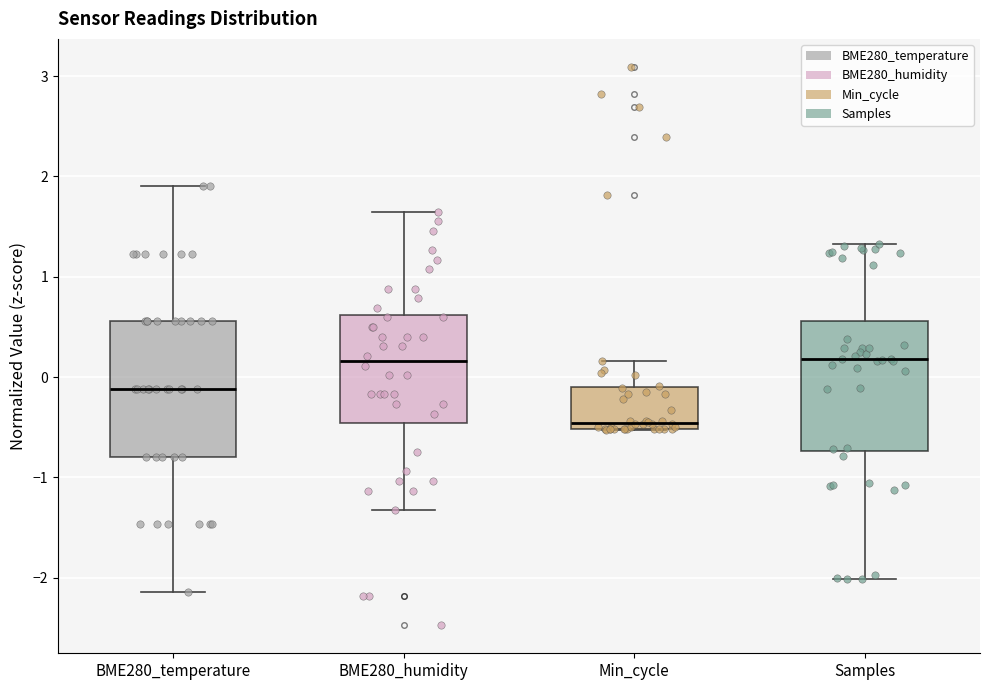

Which box has the lowest median line?

Min_cycle